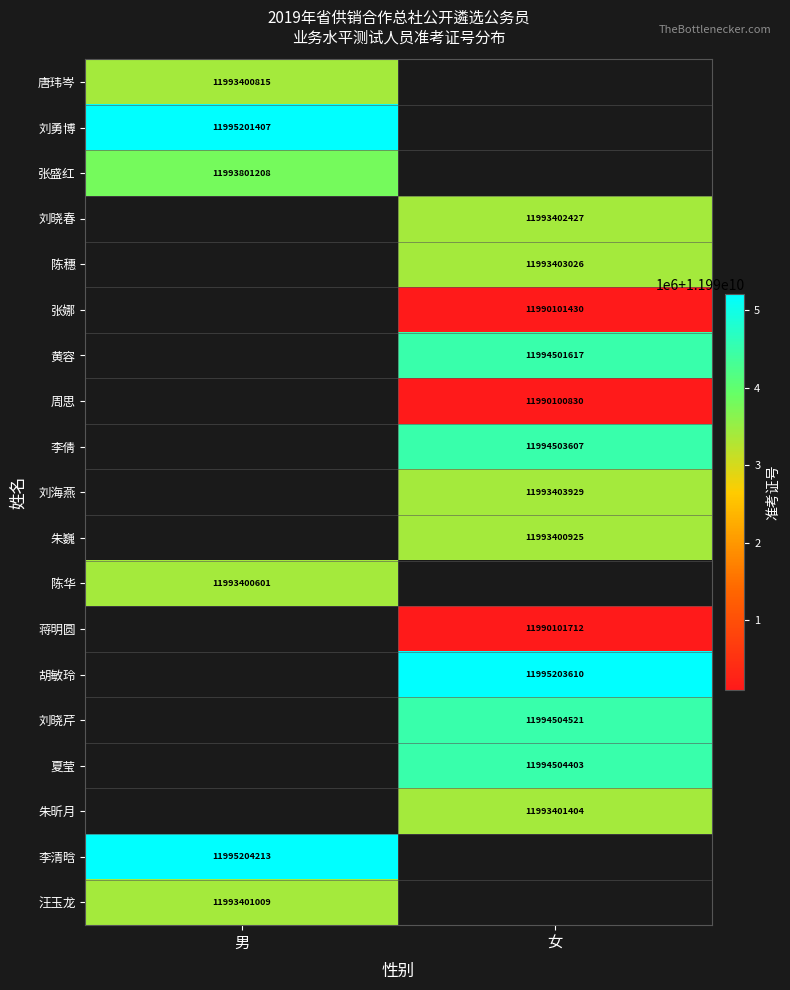

Is the value of 张娜 at 女 greater than the value of 胡敏玲 at 女?

No